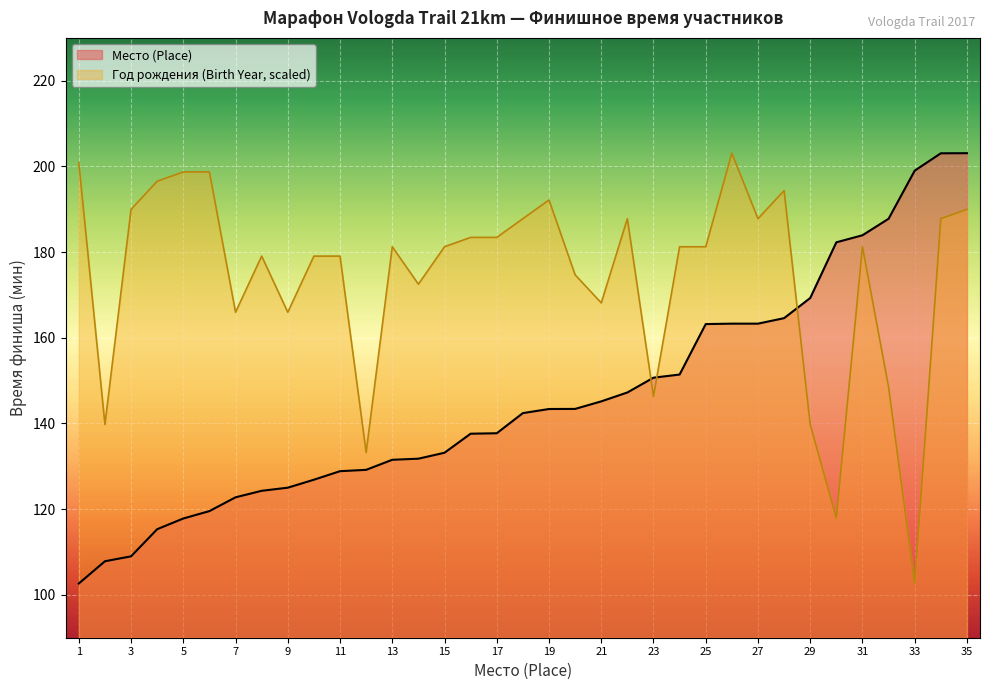

How many times do Место (Place) and Год рождения (Birth Year, scaled) cross each other?

3